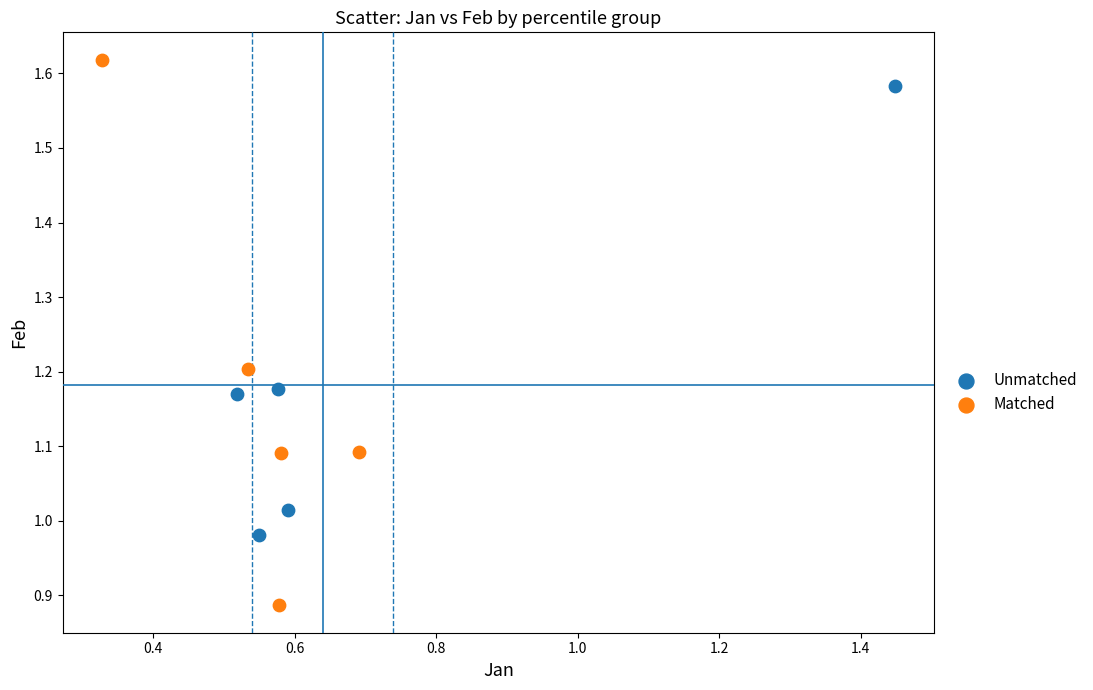

Which series has the largest Y range (max minus min)?

Matched